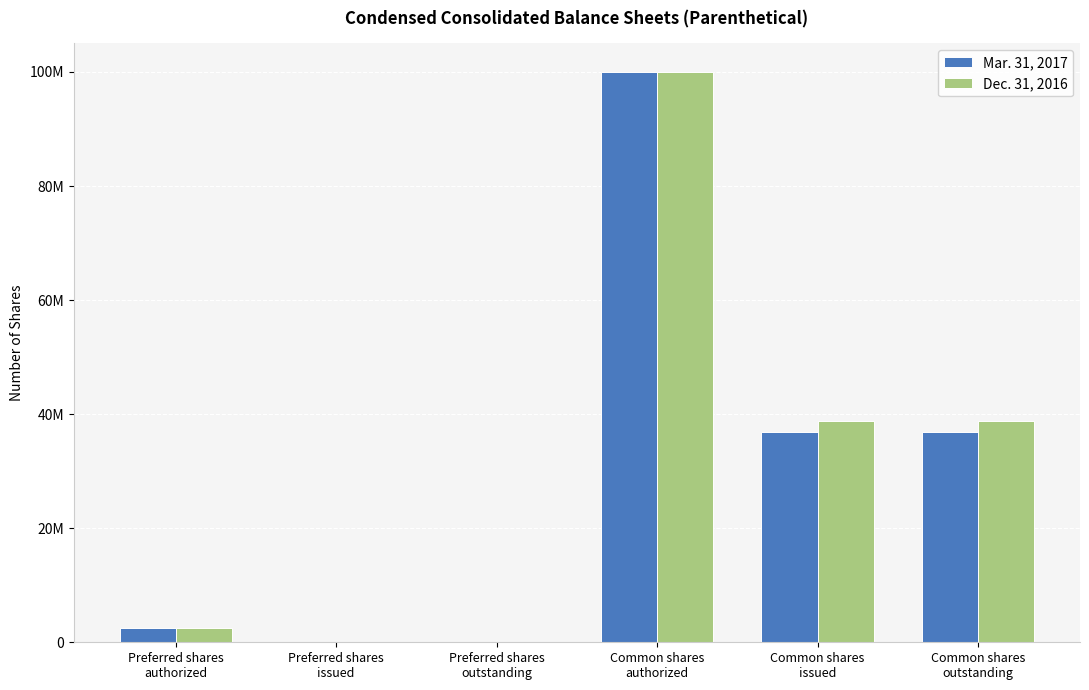

What are all the series names shown in the legend?

Mar. 31, 2017, Dec. 31, 2016